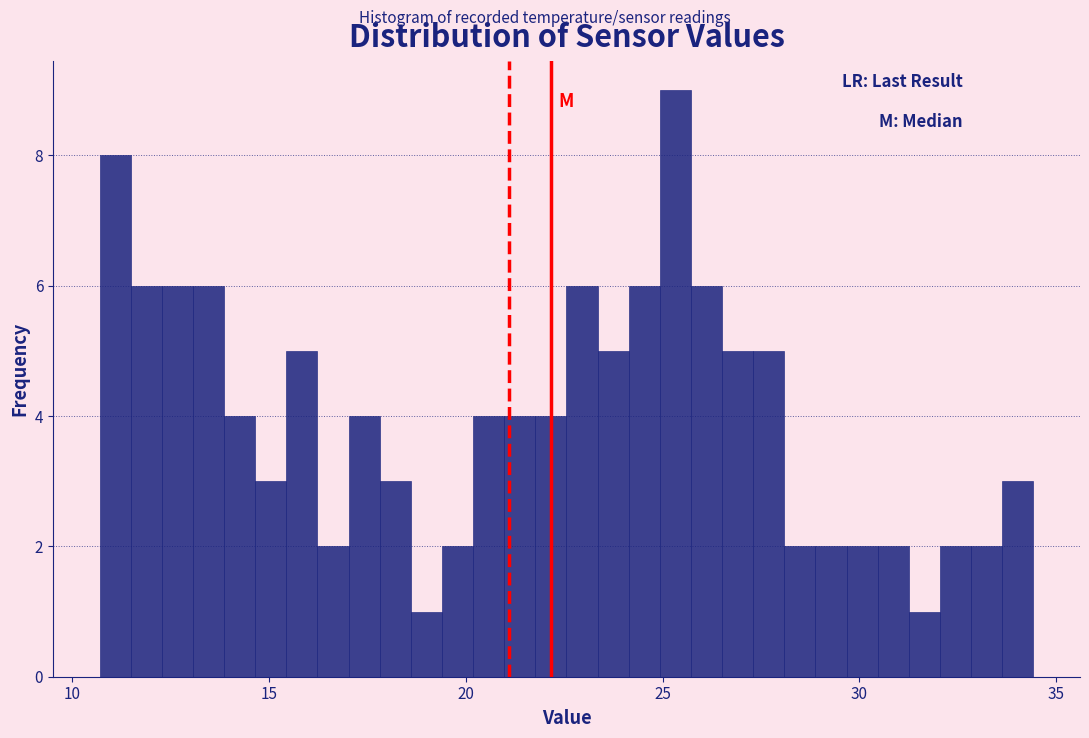

Around what value on the x-axis is the tallest bar? Give the approximate position of its centre, as read against the axis.

25.5